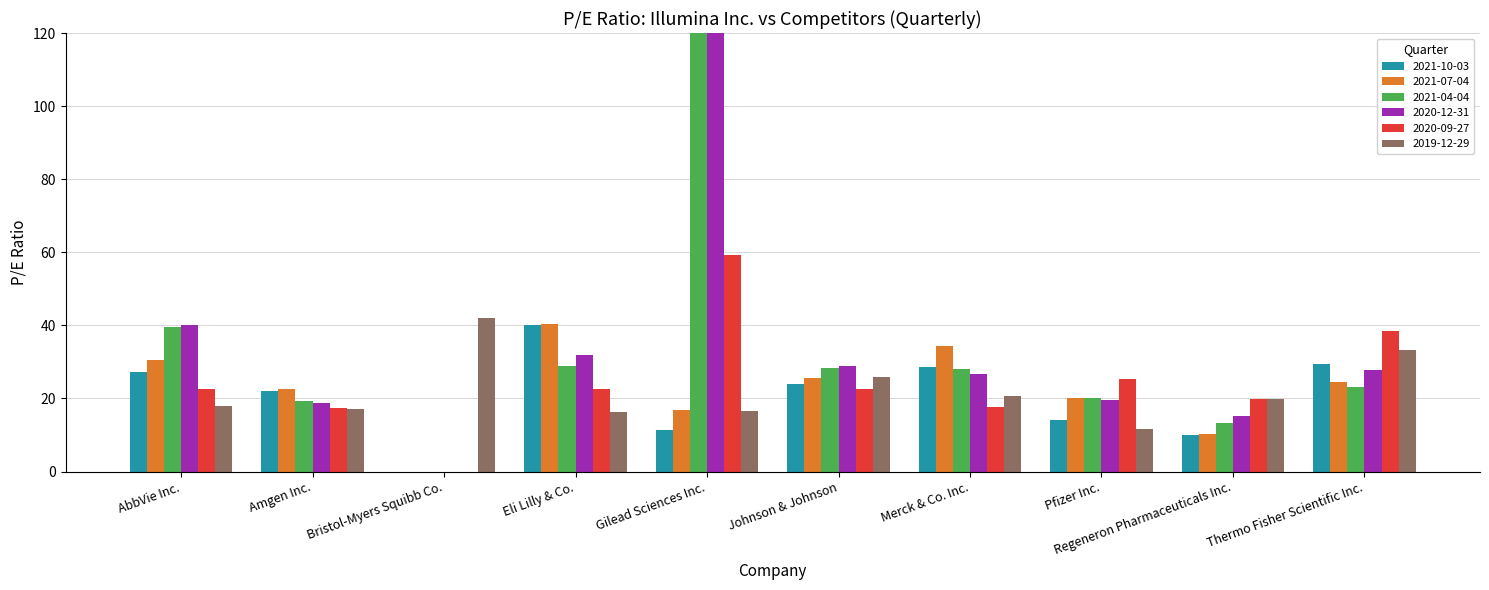

Are the bars grouped side by side (vs. stacked)?

Yes